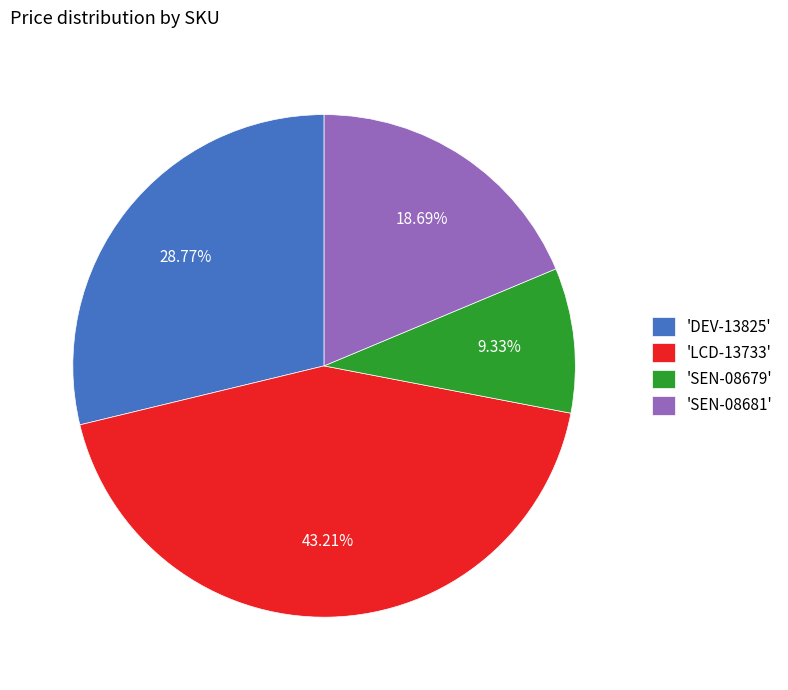

Combined, do 'SEN-08679' and 'LCD-13733' account for over 50%?

Yes